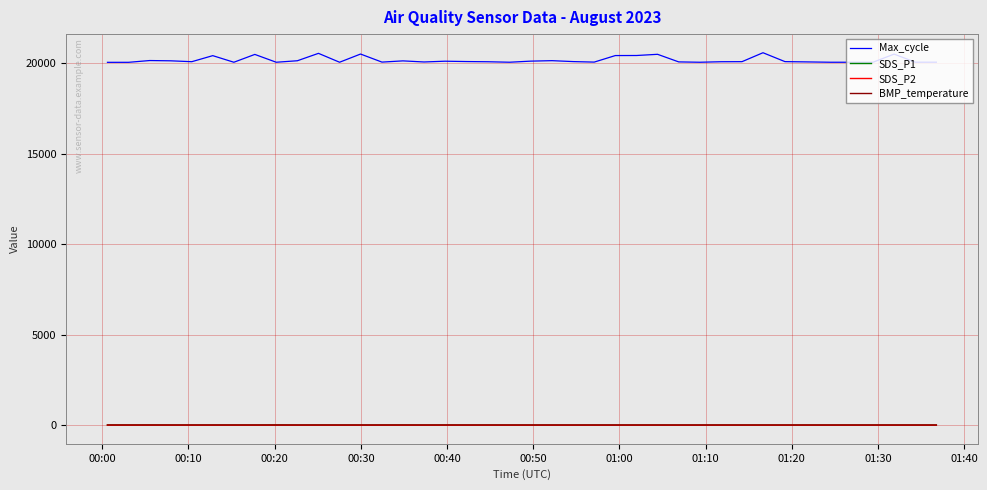

What is the lowest value of the Max_cycle series?

20039.0